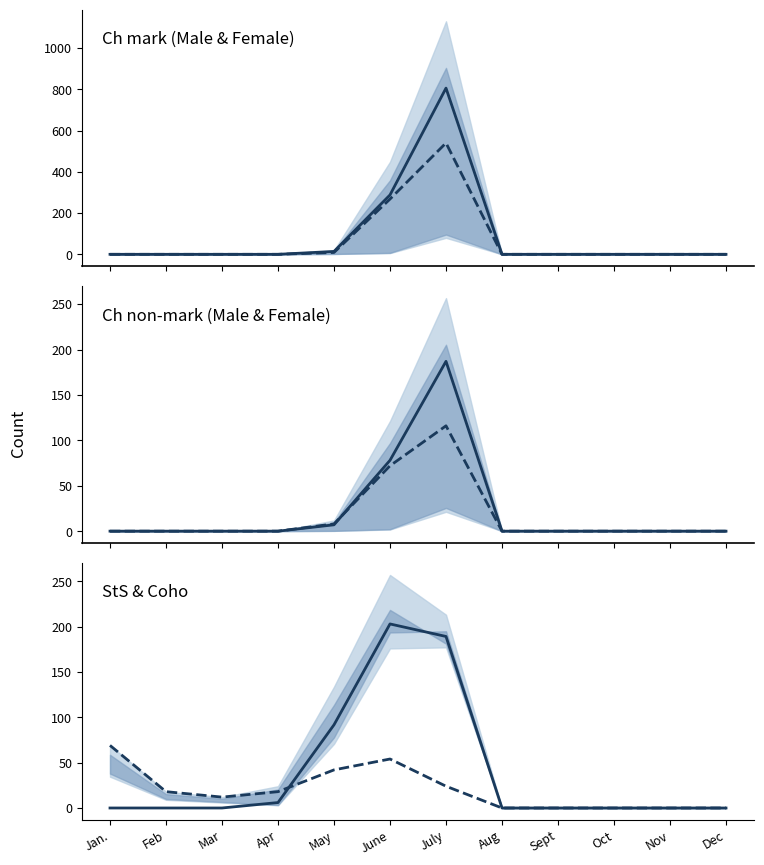

Reading right to left, extract all data points from this chart.

Ch mark Male: 0.0	0.0	0.0	0.0	0.0	806.0	288.0	14.0	0.0	0.0	0.0	0.0
Ch mark Female: 0.0	0.0	0.0	0.0	0.0	540.0	268.0	9.0	0.0	0.0	0.0	0.0
Ch non-mark Male: 0.0	0.0	0.0	0.0	0.0	187.0	78.0	7.0	0.0	0.0	0.0	0.0
Ch non-mark Female: 0.0	0.0	0.0	0.0	0.0	116.0	72.0	8.0	0.0	0.0	0.0	0.0
StS (÷10): 0.0	0.0	0.0	0.0	0.0	189.1	202.9	91.7	6.0	0.0	0.0	0.0
Coho (×3): 0.0	0.0	0.0	0.0	0.0	24.0	54.0	42.0	18.0	12.0	18.0	69.0